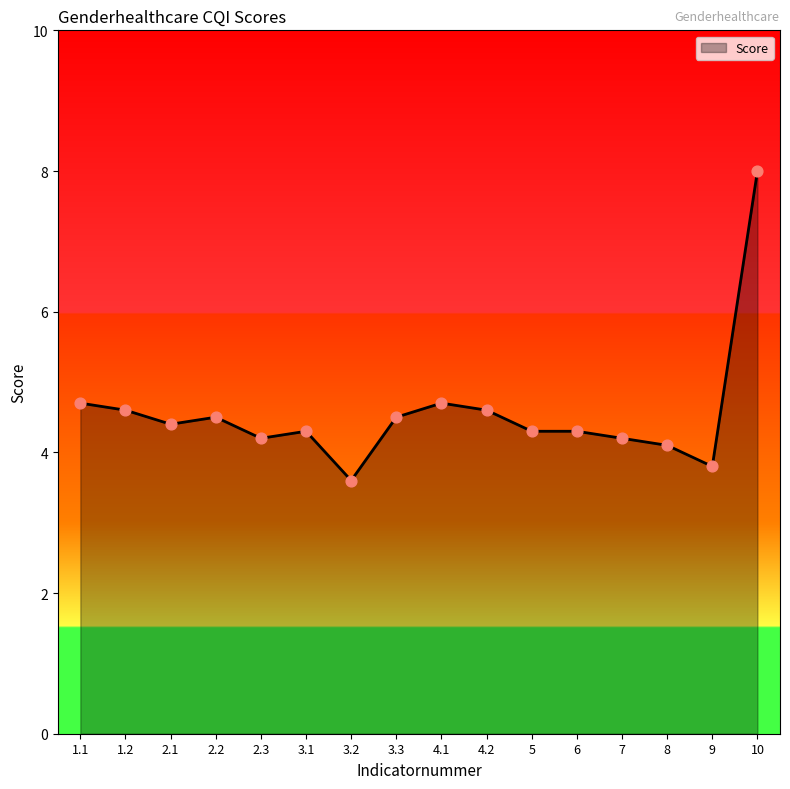

What is the change in value from 4.1 to 8?

-0.6